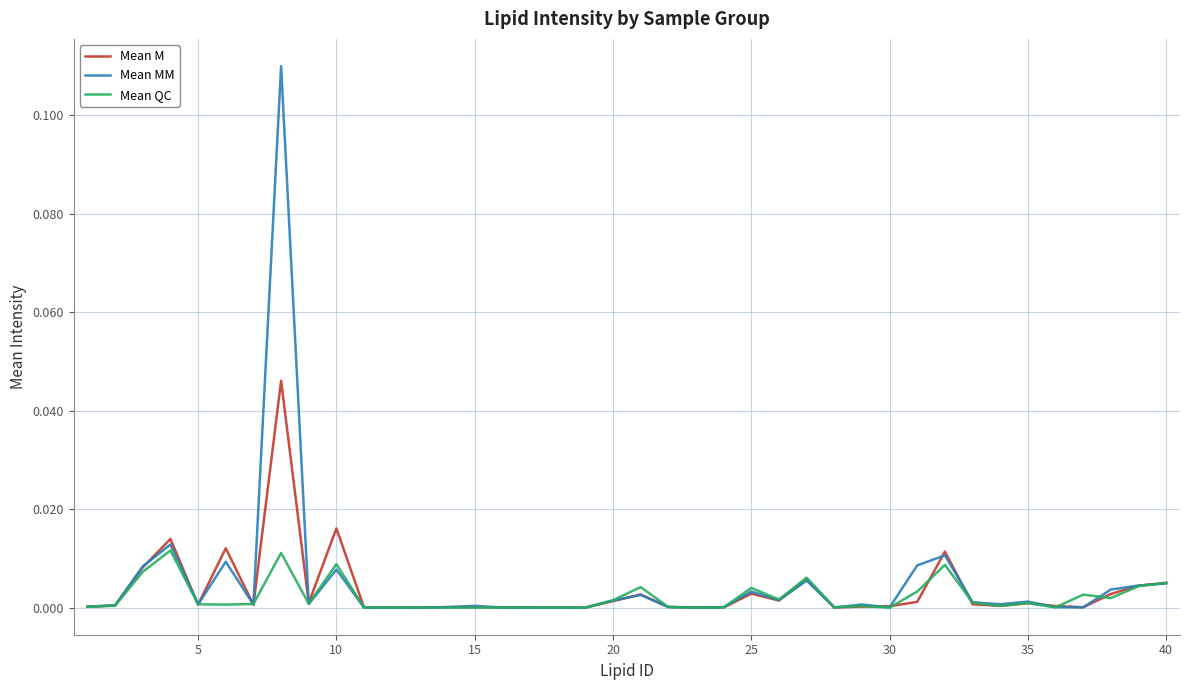

Rank the series by their average value, from lowest to highest.

Mean QC, Mean M, Mean MM